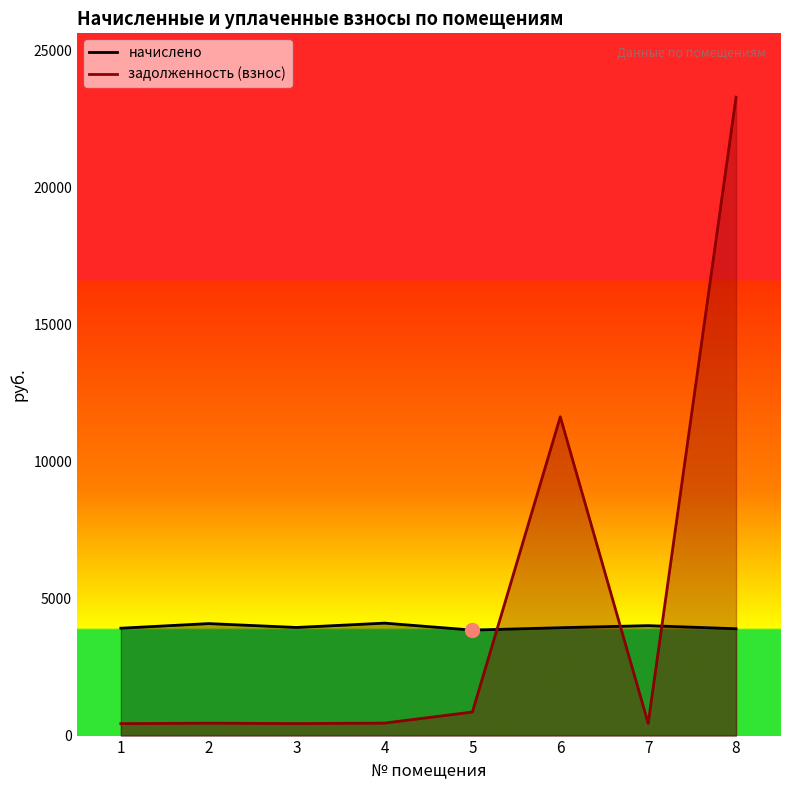

Which series has the largest total across all categories?

задолженность (взнос)